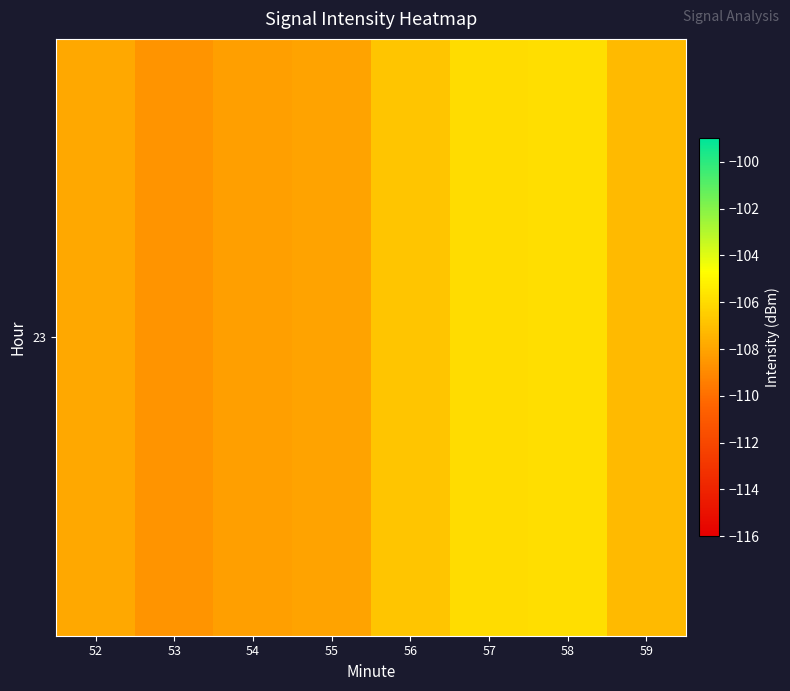

List the labels in order of value, smallest first.

53, 54, 55, 52, 59, 56, 57, 58